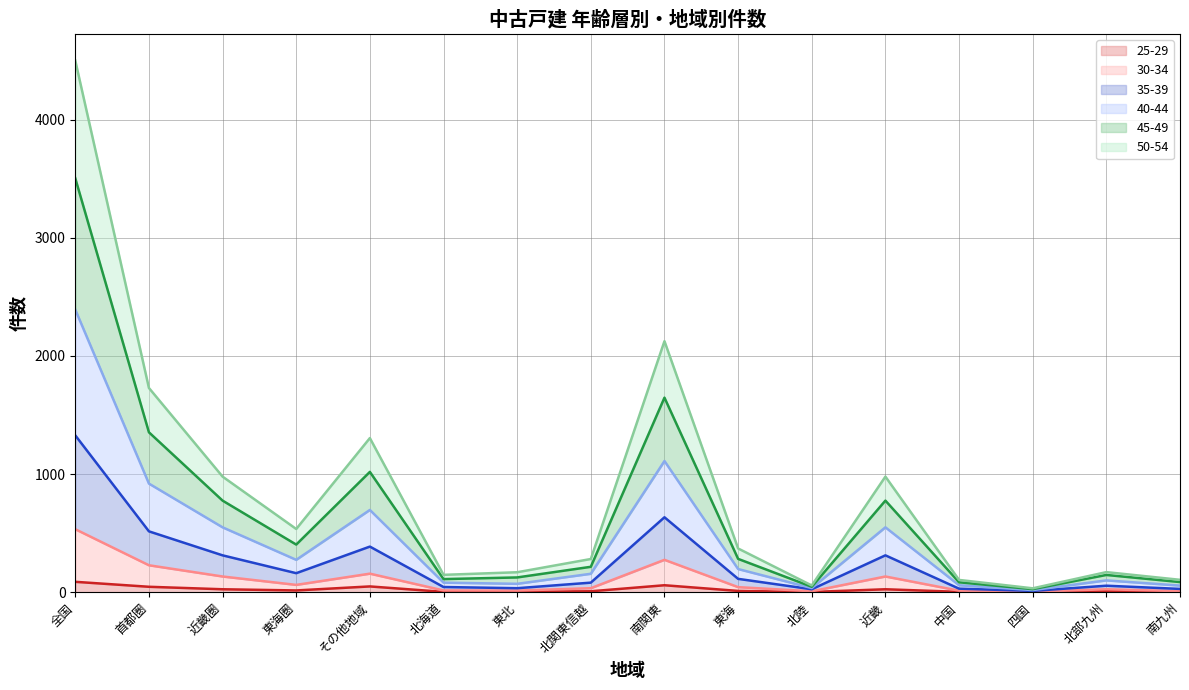

Reading right to left, extract all data points from this chart.

25-29 line: 5	10	1	4	26	3	12	60	9	5	4	50	16	26	47	89
30-34 line: 10	26	6	14	134	9	44	275	35	15	16	158	63	134	229	534
35-39 line: 29	56	12	31	313	26	114	635	82	35	45	387	162	313	516	1328
40-44 line: 57	101	19	60	550	36	197	1111	157	72	82	697	275	550	920	2392
45-49 line: 87	147	27	85	776	47	283	1647	216	126	112	1019	404	776	1354	3503
50-54 line: 106	171	34	105	979	58	371	2125	282	170	148	1305	536	979	1729	4499